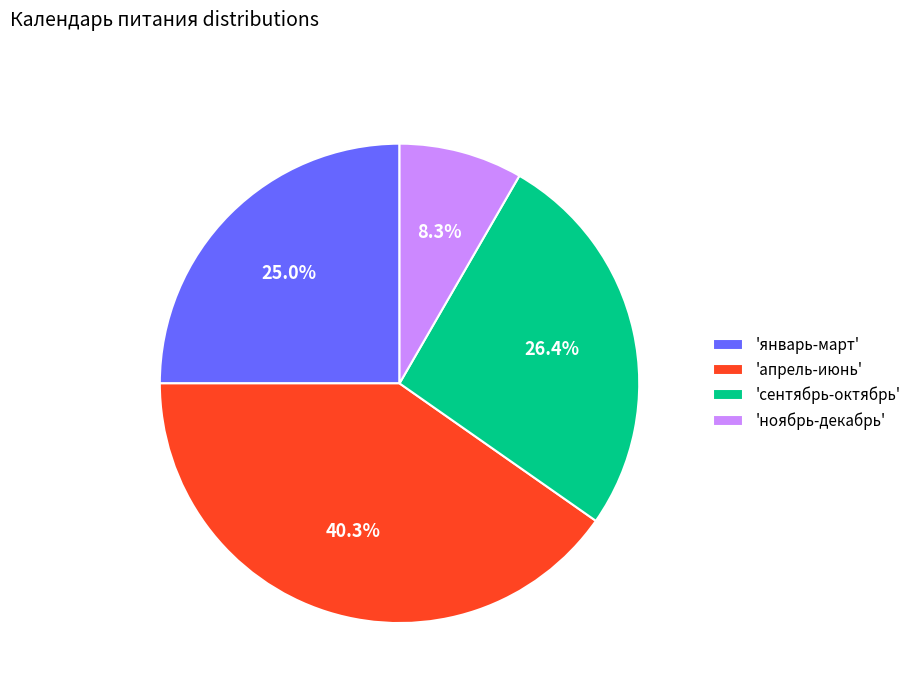

What is the total percentage of 'апрель-июнь' and 'сентябрь-октябрь'?

66.7%